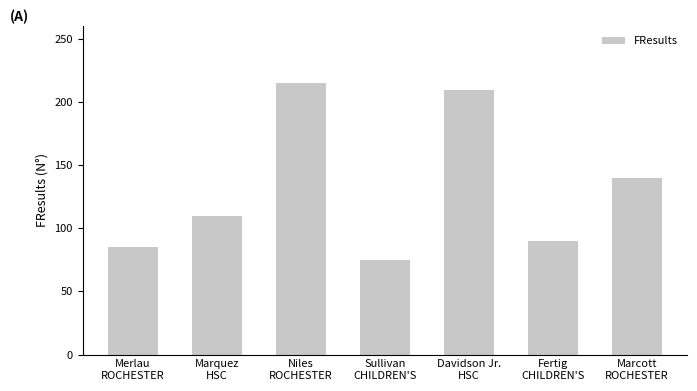

Reading left to right, extract all data points from this chart.

Merlau
ROCHESTER=85	Marquez
HSC=110	Niles
ROCHESTER=215	Sullivan
CHILDREN'S=75	Davidson Jr.
HSC=210	Fertig
CHILDREN'S=90	Marcott
ROCHESTER=140